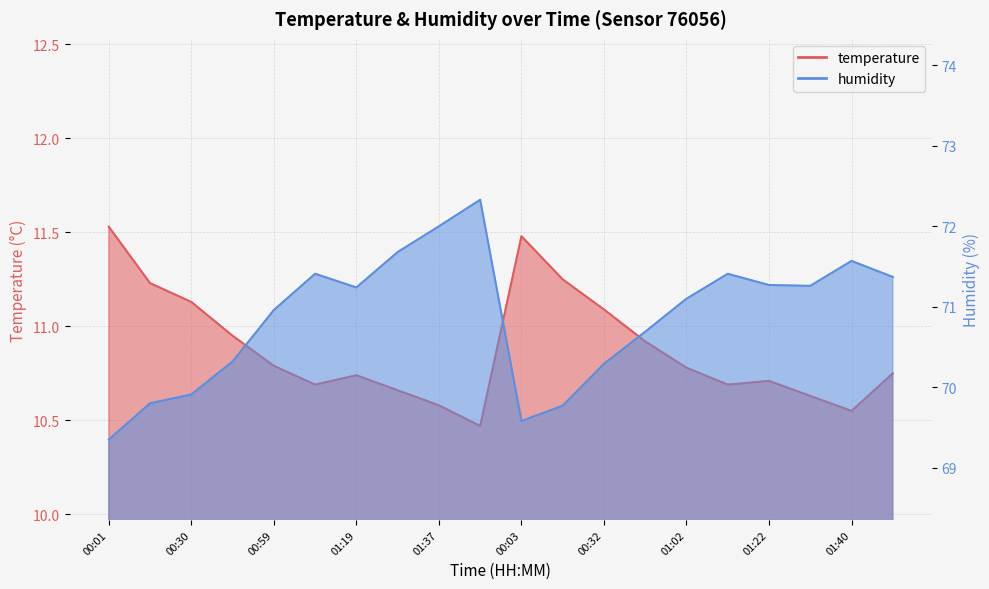

The temperature series shows 5.8 at 00:47. True or false?

False